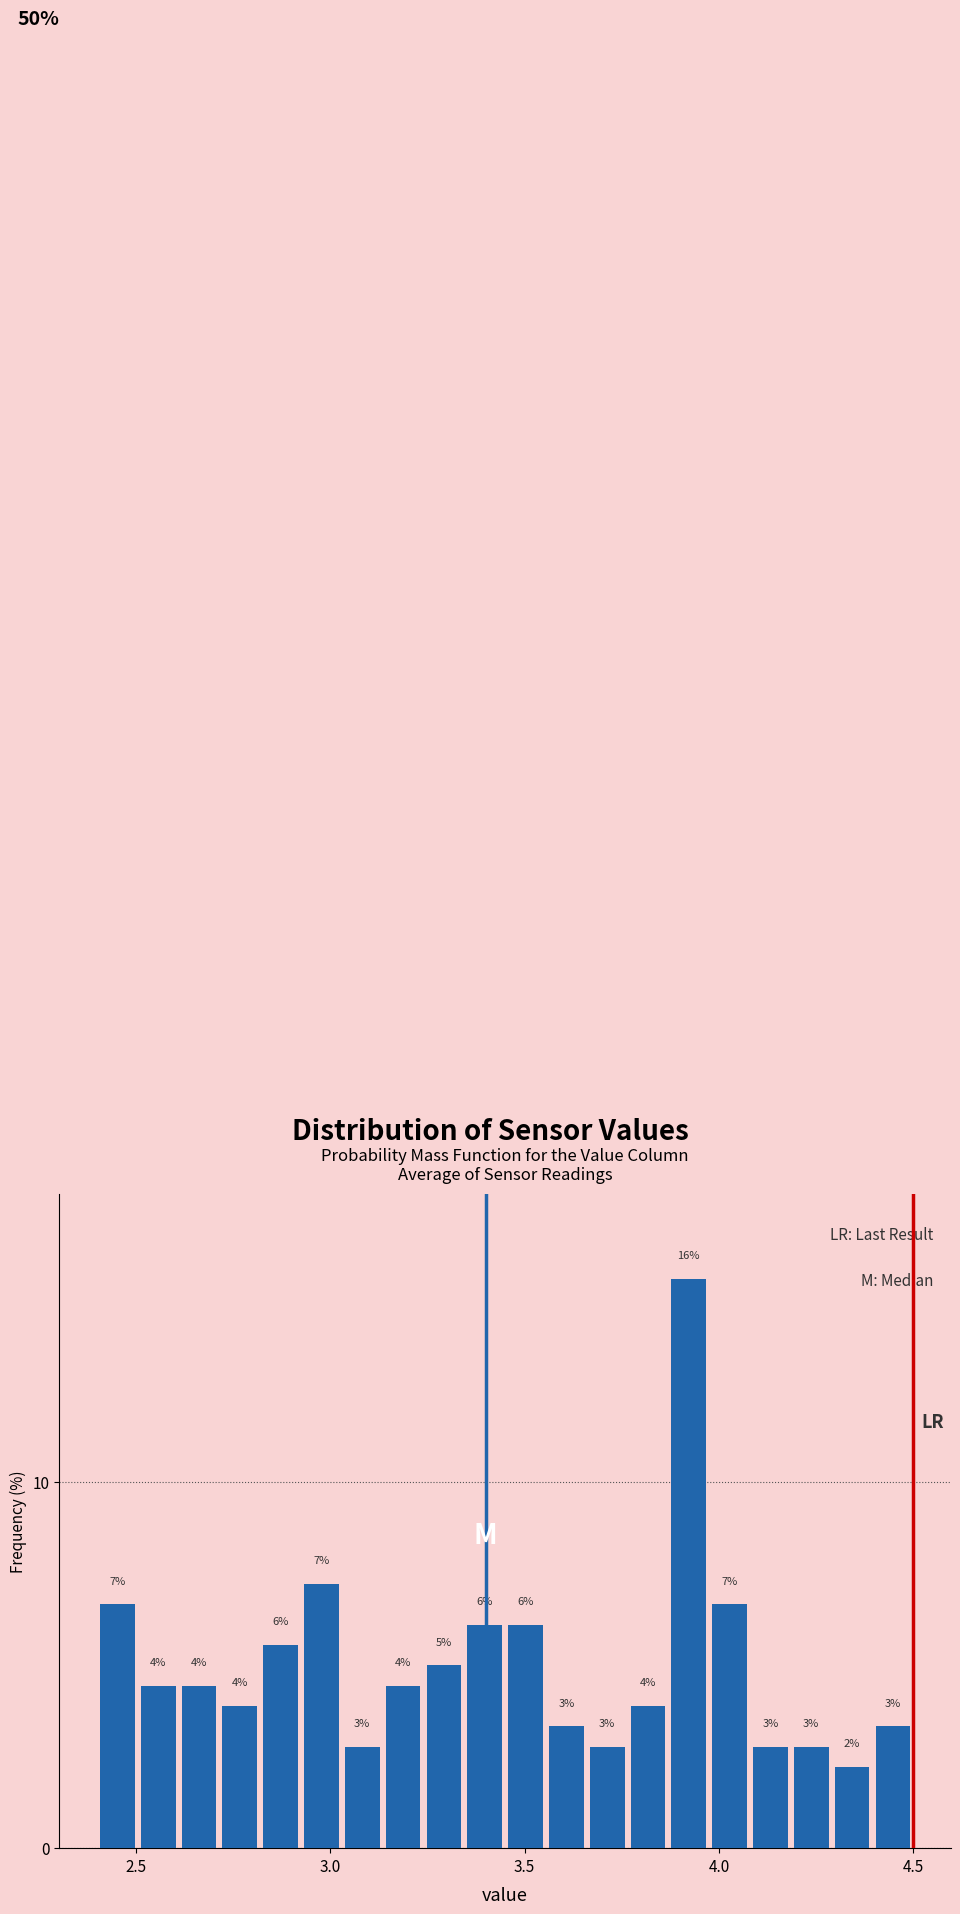

Read against the x-axis, roughly where is the centre of the tallest bar?

3.90